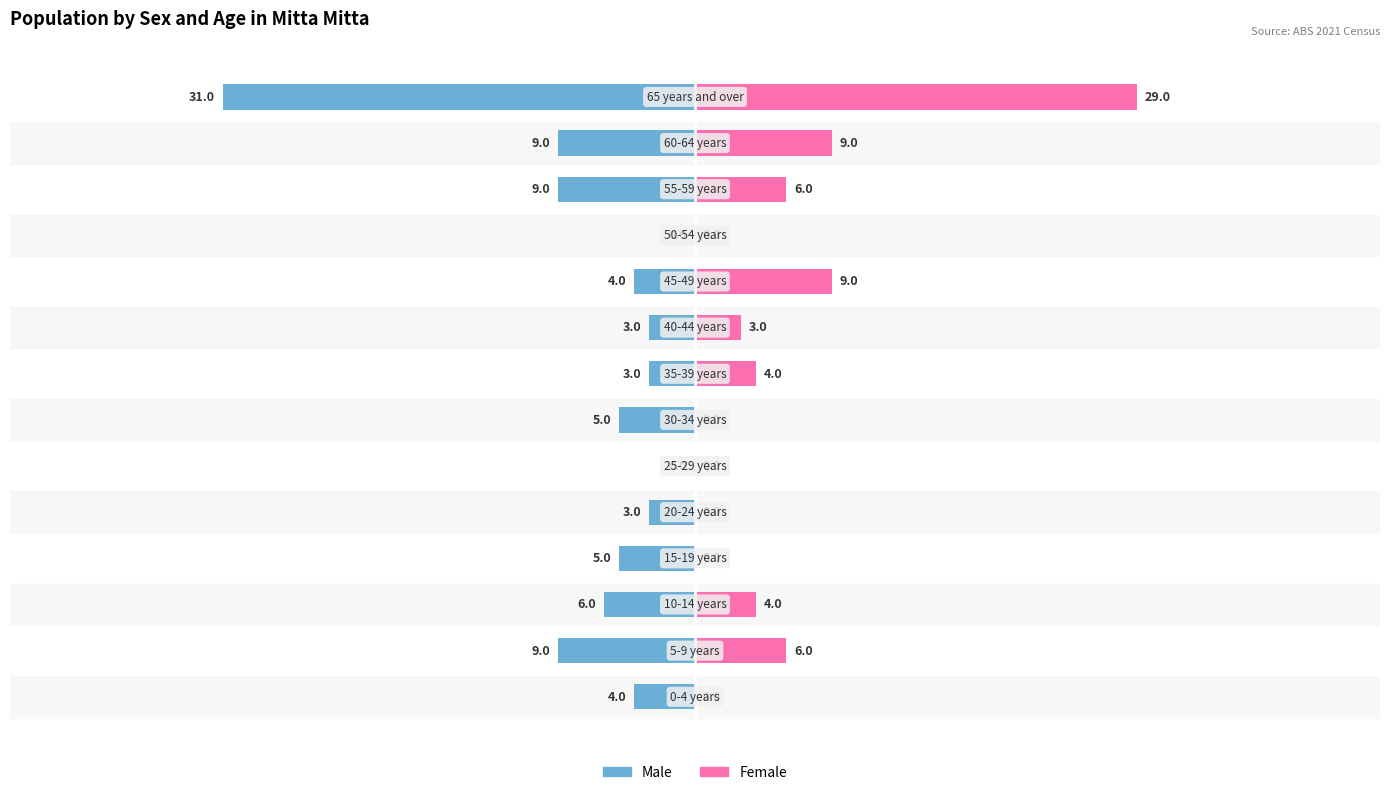

What value does the Females series have at 7, to the nearest 5?

5